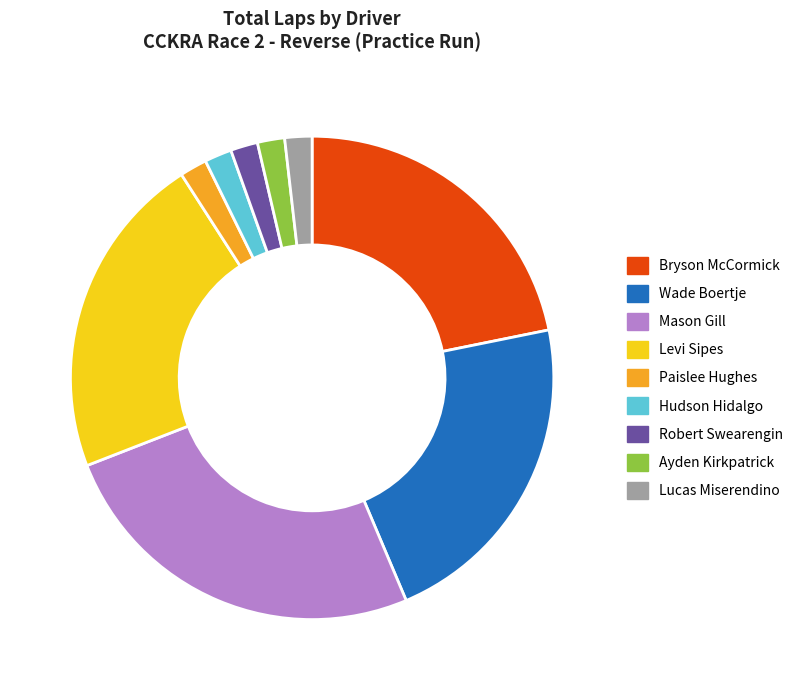

Is it true that Robert Swearengin is 2% of the pie?

True